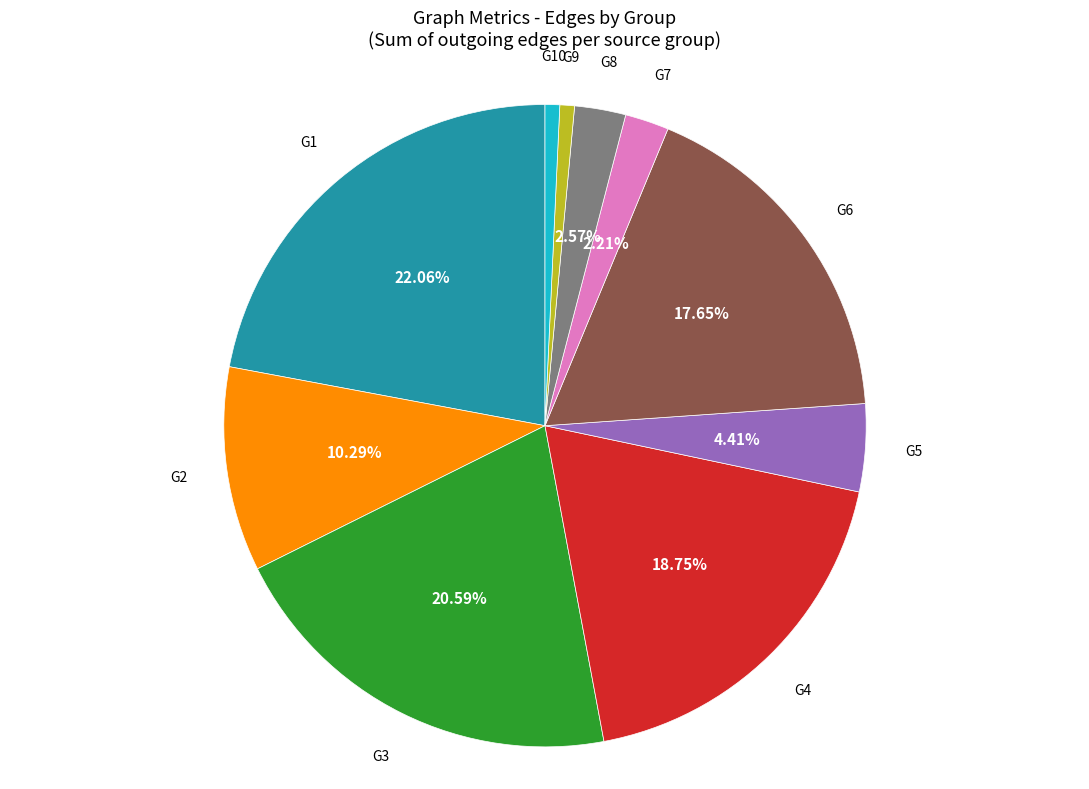

Between G5 and G3, which is larger?

G3